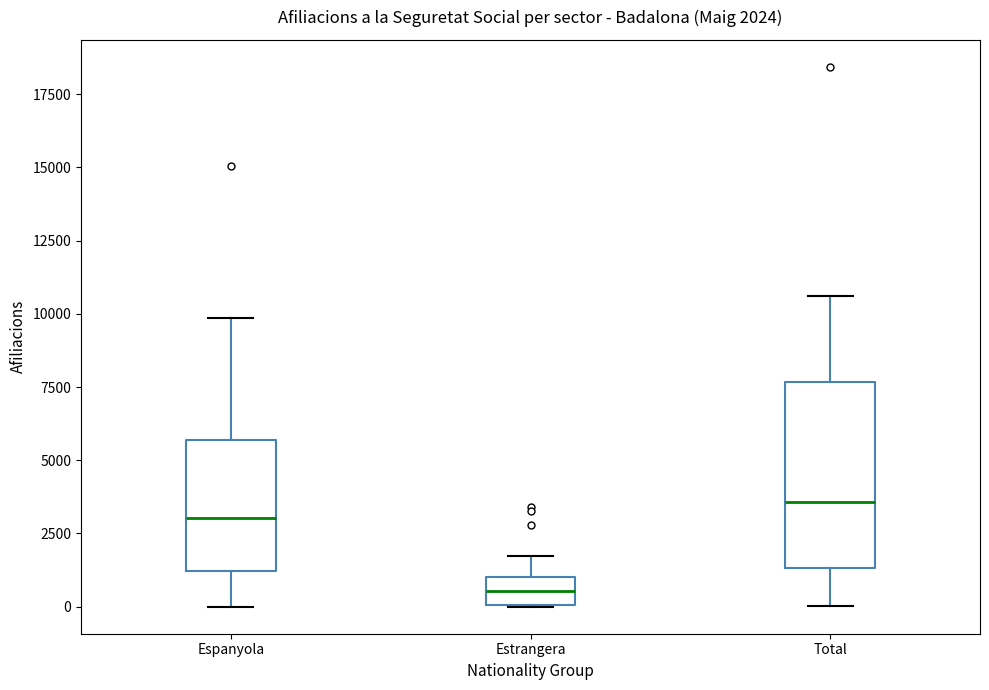

Which box has the lowest median line?

Estrangera